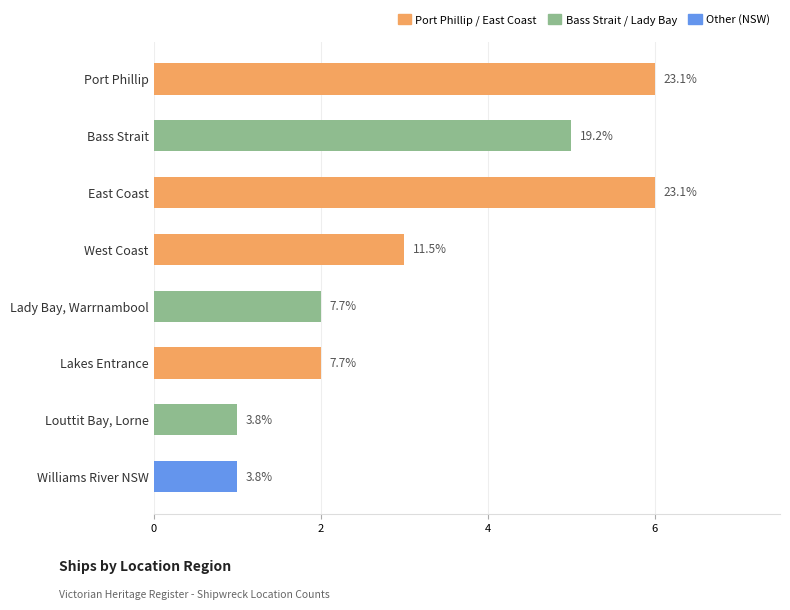

What is the sum of all values?

26